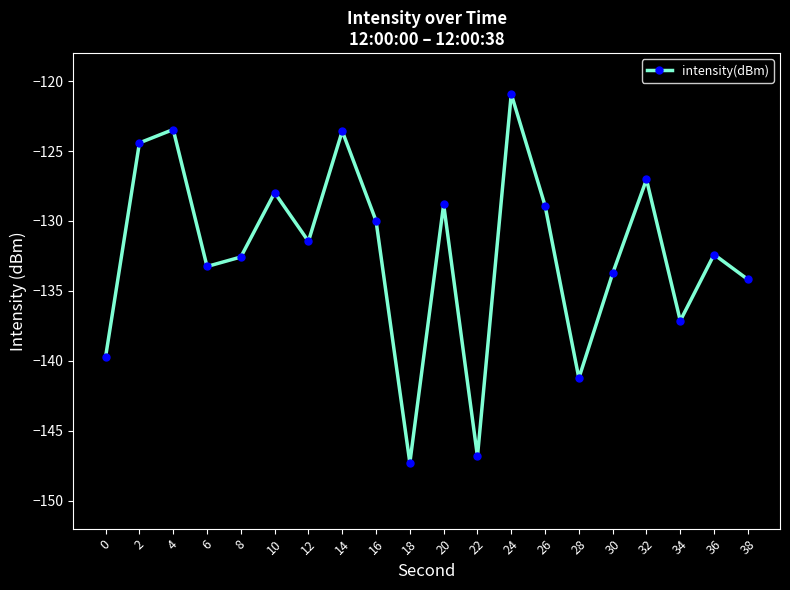

What is the value of the 1st point from the left?

-139.7